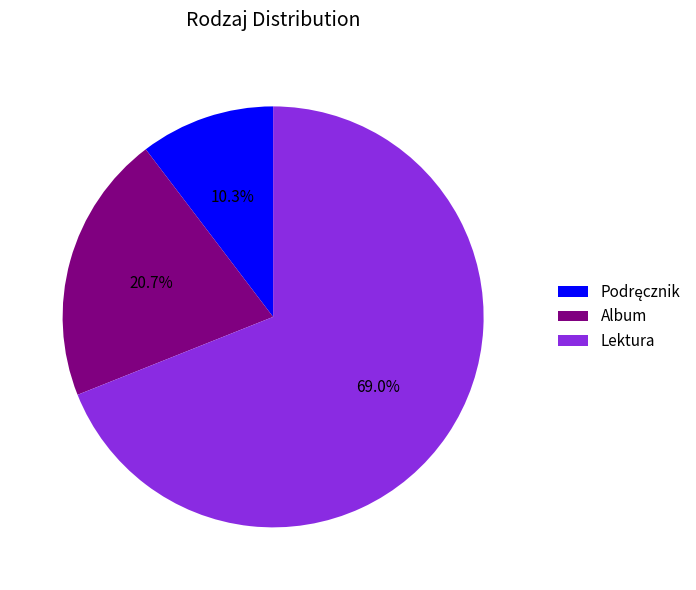

How many slices are in this pie chart?

3